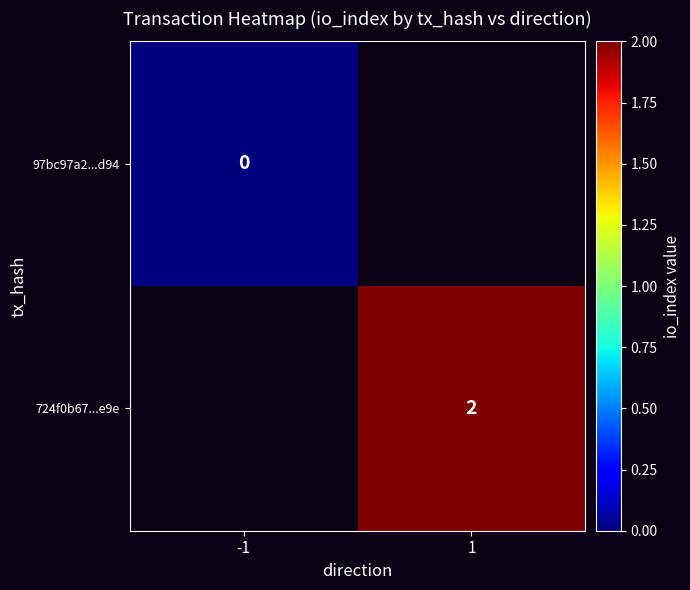

The 724f0b67...e9e series shows 1 at 1. True or false?

False